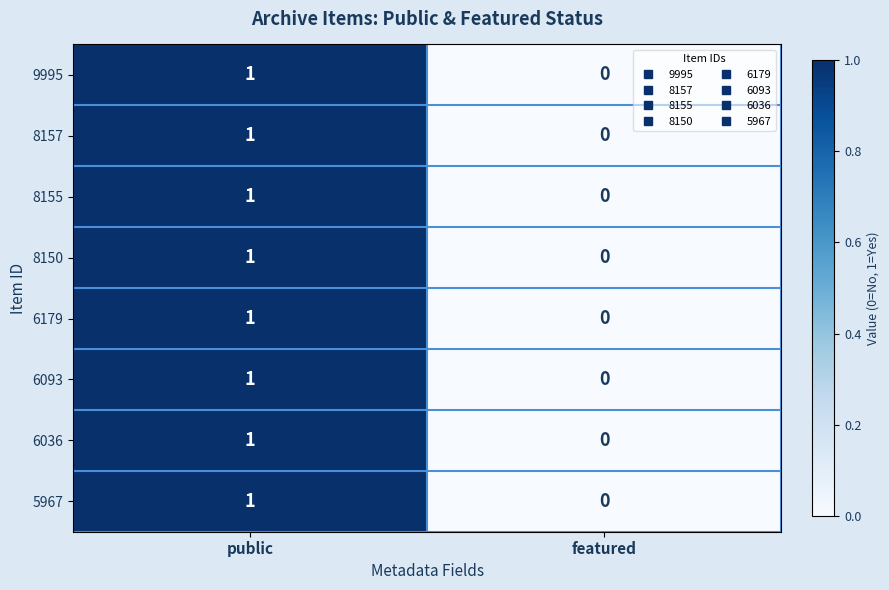

What is the total value across all series at public?

8